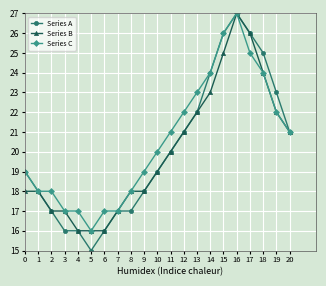

How many lines are shown in the chart?

3